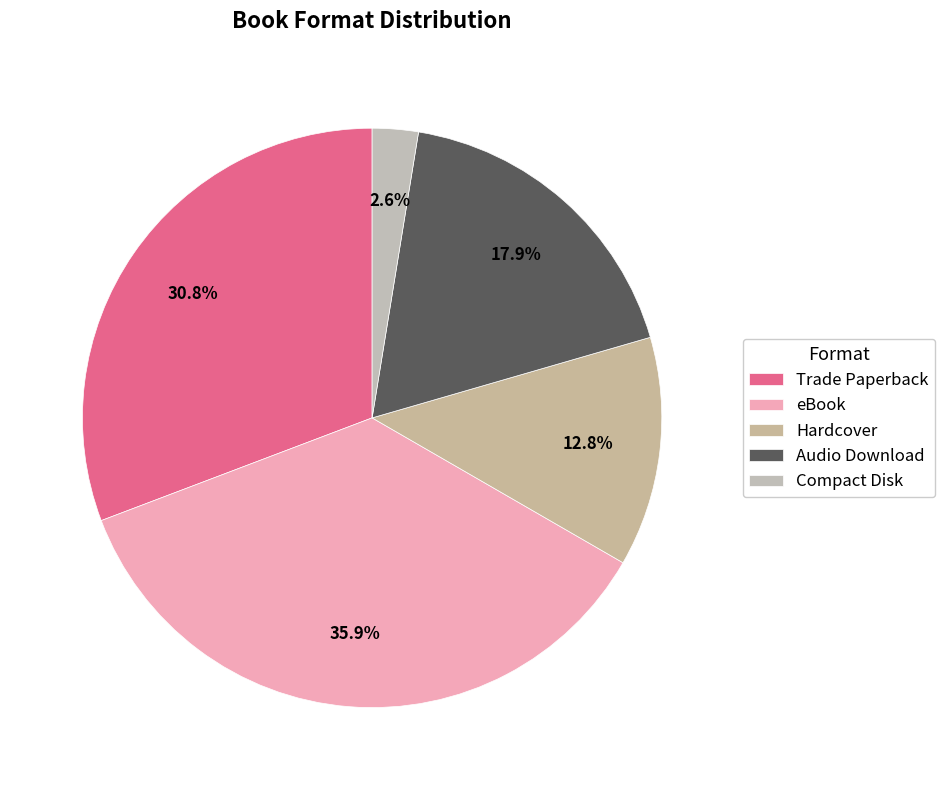

Which slice is the largest?

eBook